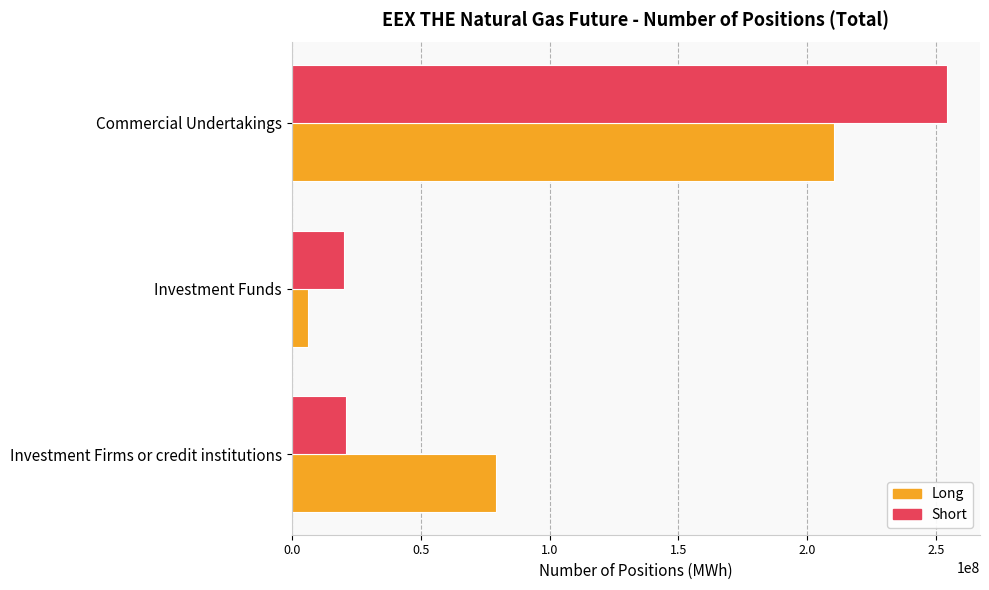

What is the highest value of the Short series?

254338472